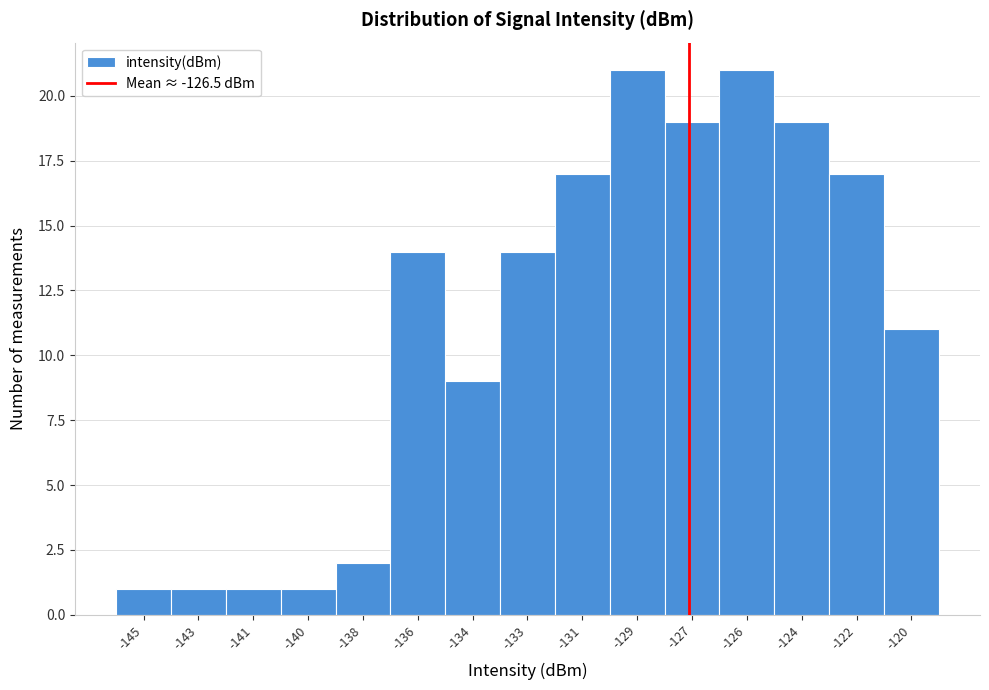

Reading left to right, list all the values displayed in this chart.

1	1	1	1	2	14	9	14	17	21	19	21	19	17	11